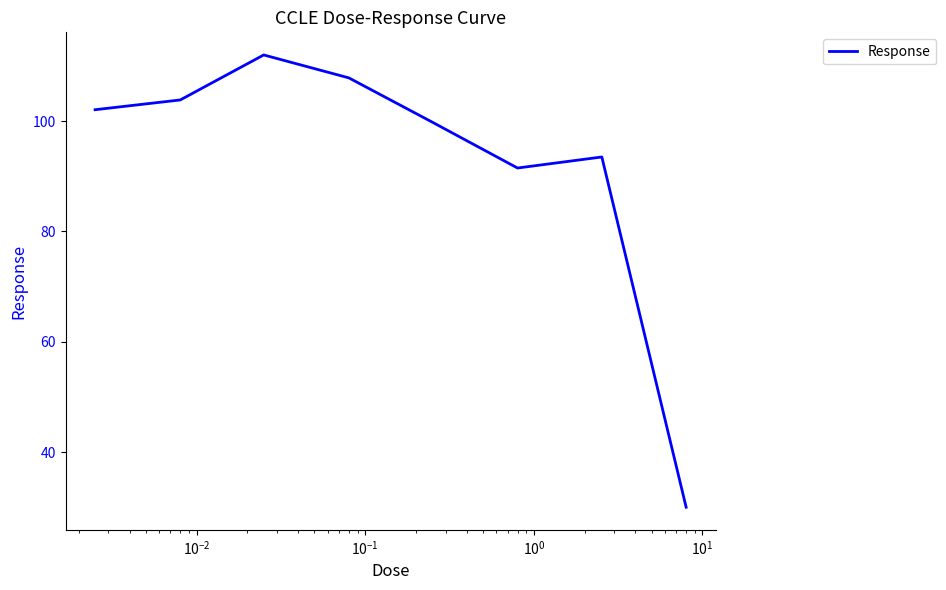

True or false: there are more than 1 points higher than both neighbors.

True